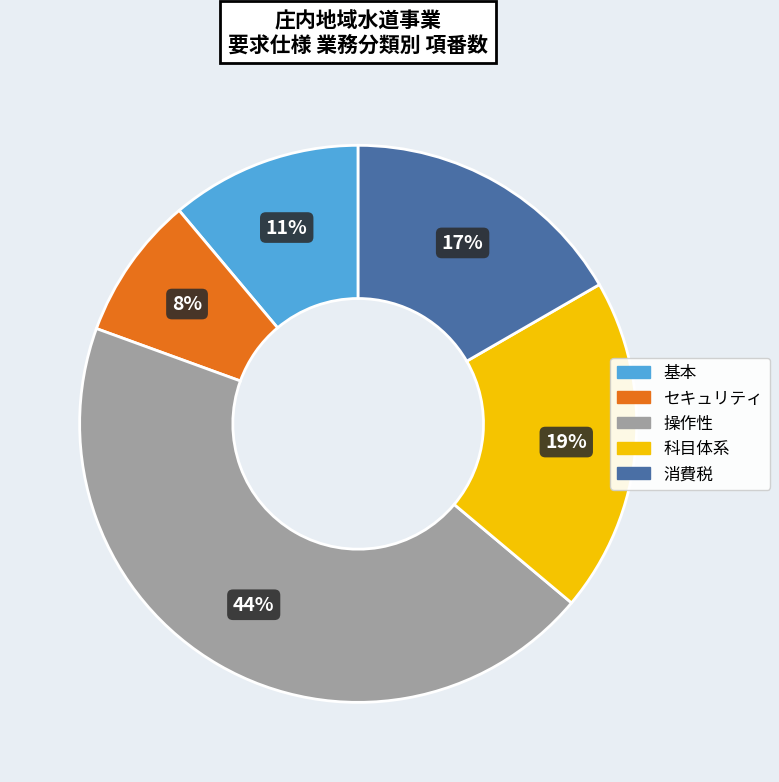

How many segments does this pie chart have?

5